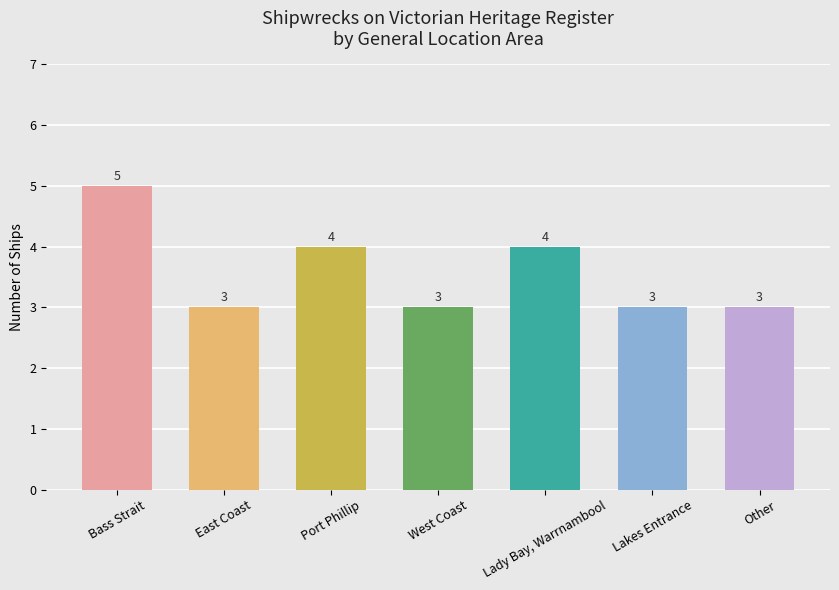

What is the average value?

4